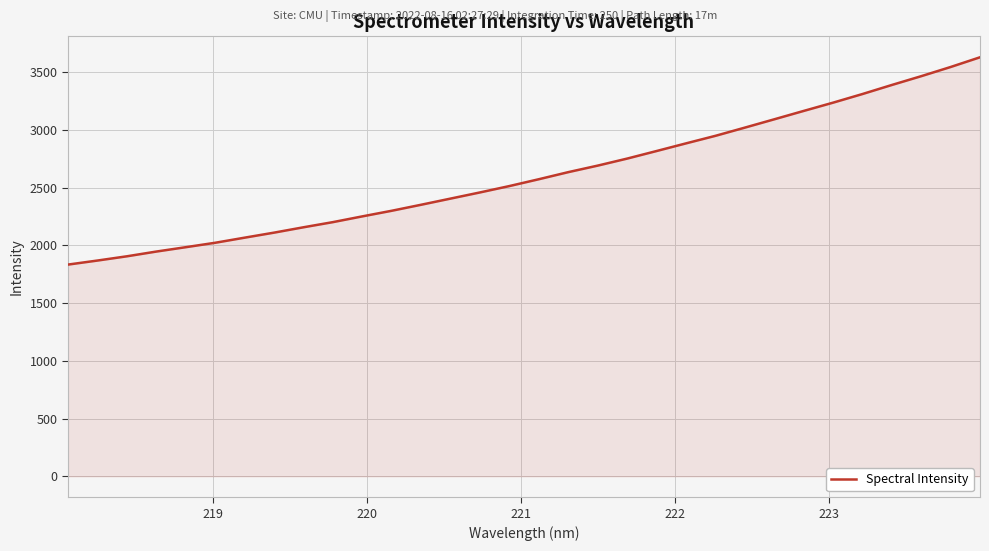

Reading left to right, list all the values displayed in this chart.

1833.6	1868.6	1905.4	1946.5	1984.3	2022.6	2066.8	2110.4	2156.8	2201.5	2251.3	2300.0	2352.1	2405.5	2458.8	2514.0	2573.2	2634.5	2691.0	2751.8	2817.3	2883.5	2948.8	3019.8	3091.8	3164.3	3235.9	3310.7	3389.1	3465.2	3544.7	3628.8